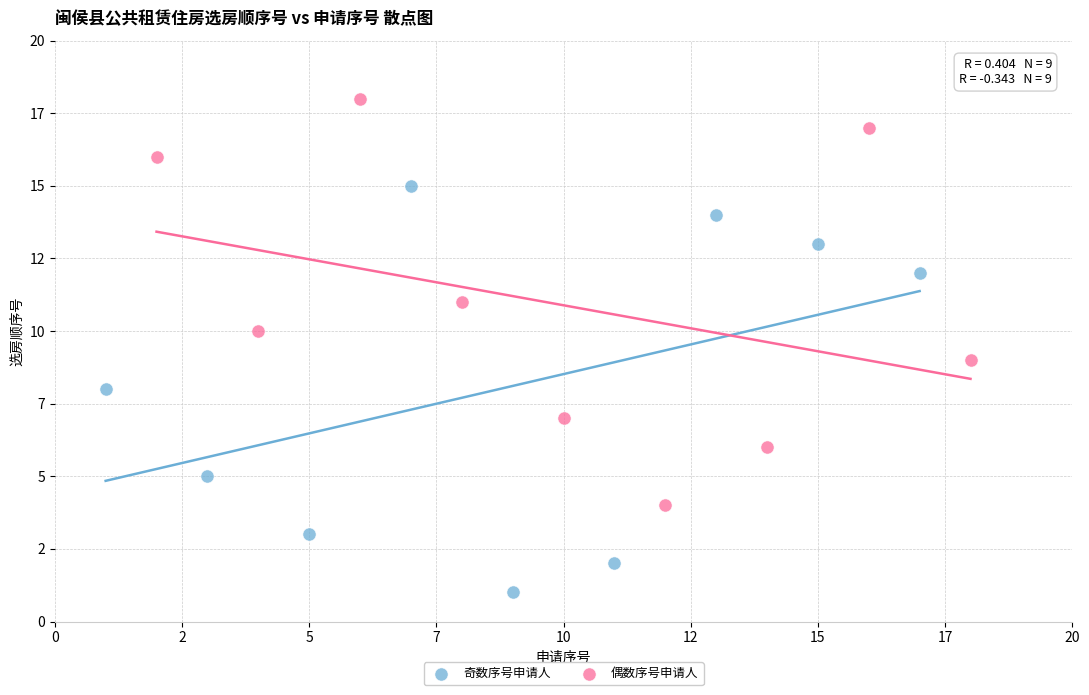

Which series reaches the minimum Y coordinate?

奇数序号申请人